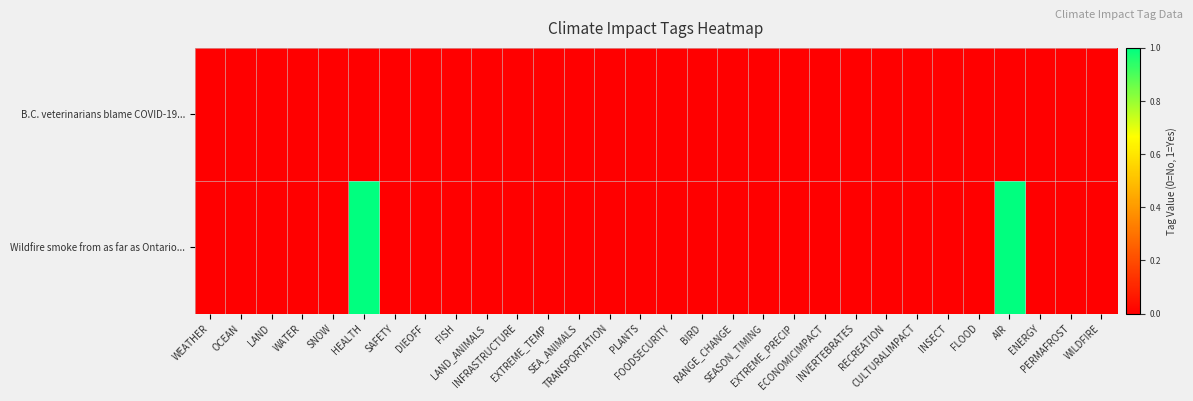

Rank the series at TRANSPORTATION from highest to lowest value.

B.C. veterinarians blame COVID-19..., Wildfire smoke from as far as Ontario...